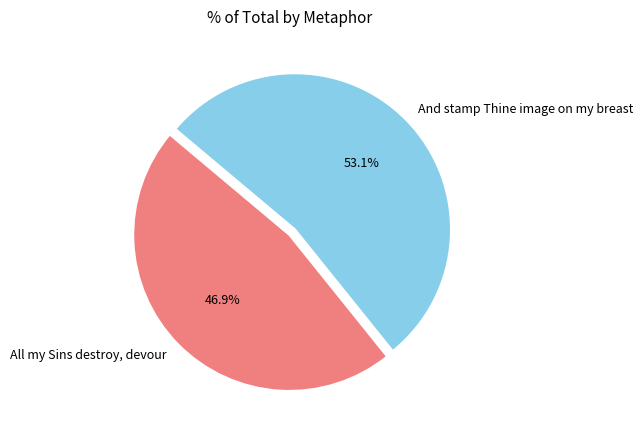

What percentage is NOT represented by And stamp Thine image on my breast?

46.9%